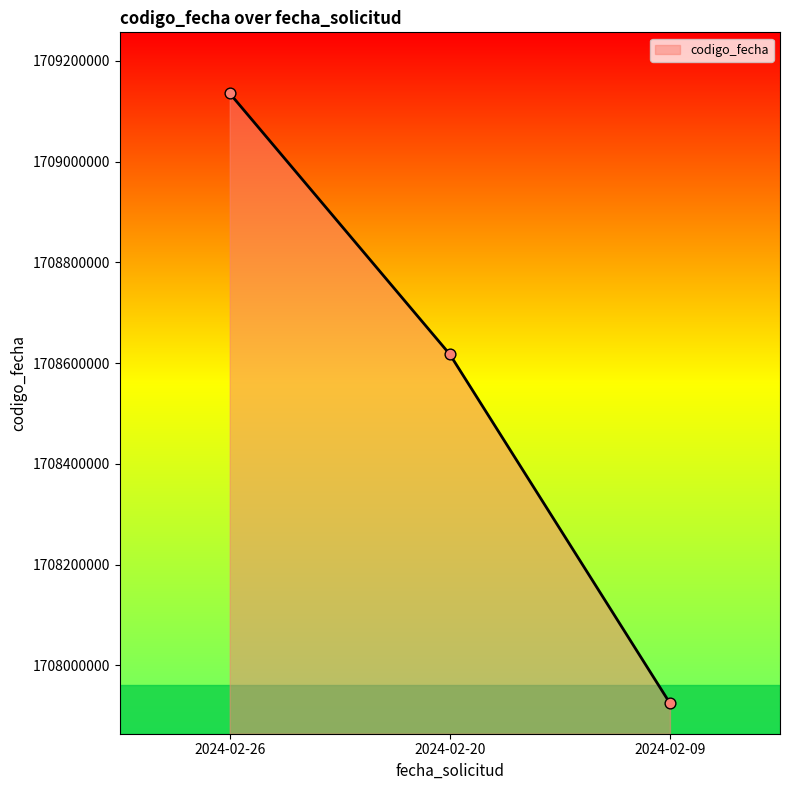

Which has a higher value, 2024-02-20 or 2024-02-09?

2024-02-20